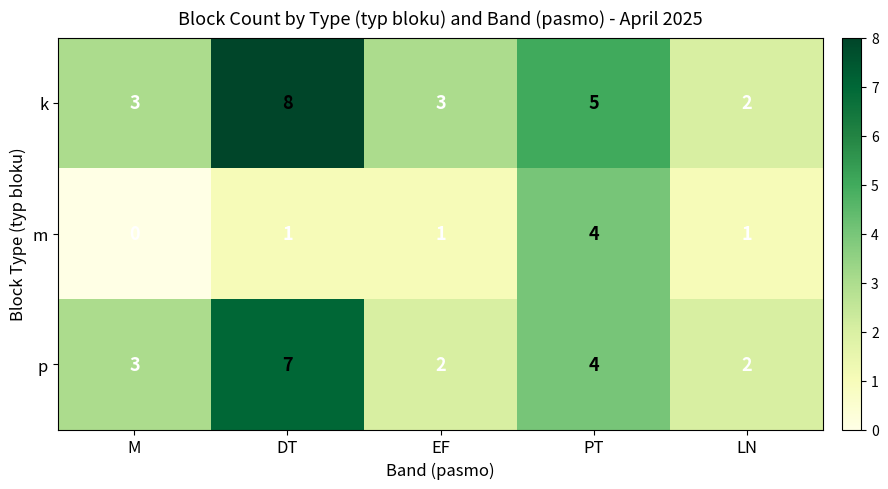

What is the difference between the m values at M and PT?

4